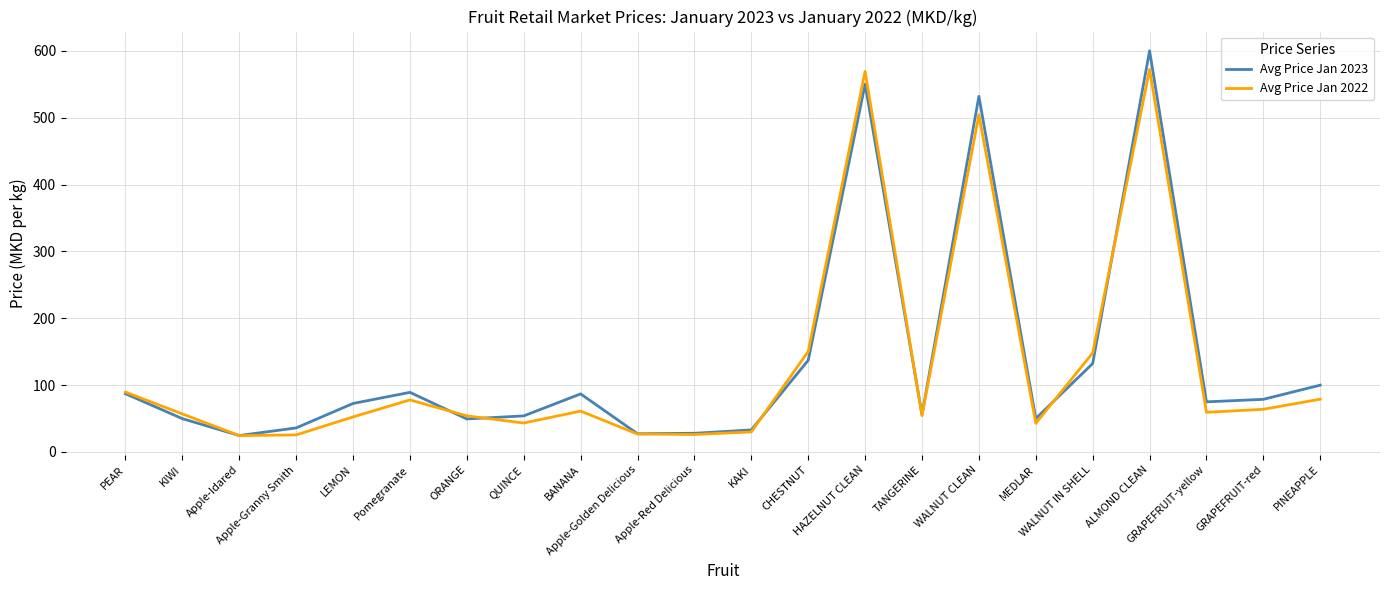

List the series in order of their peak value, highest first.

Avg Price Jan 2023, Avg Price Jan 2022